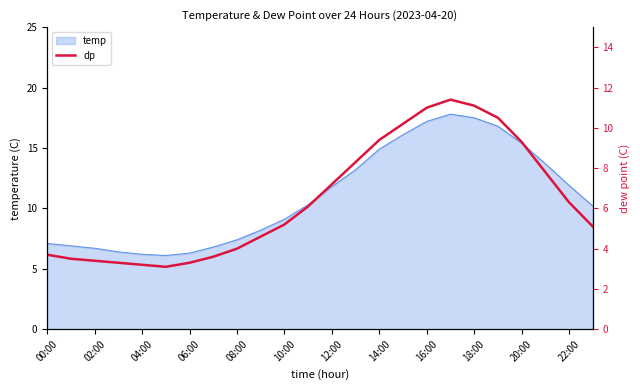

Is it true that temp equals 11.8 at 12:00?

True